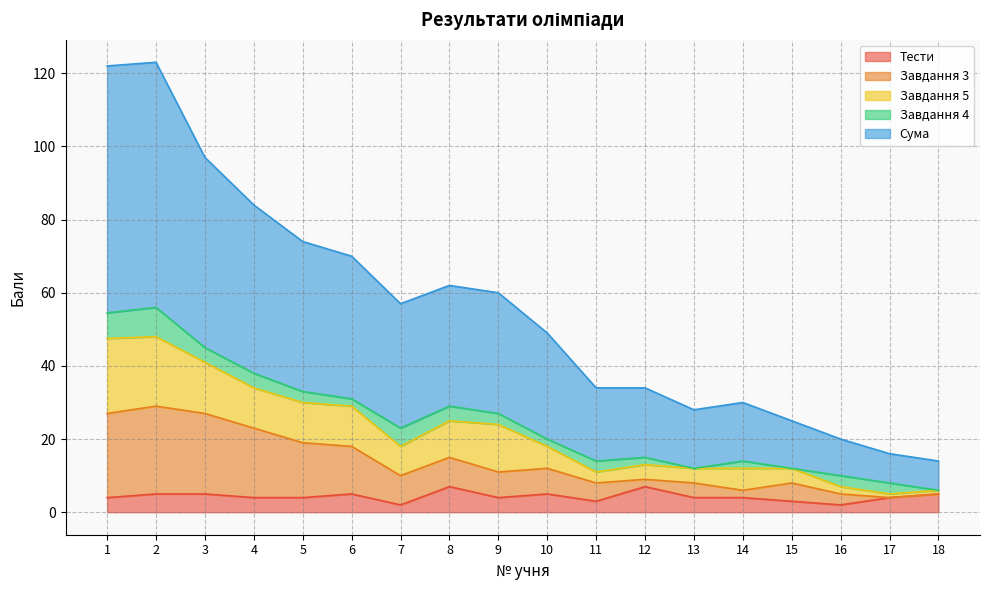

What is the lowest value of the Завдання 3 series?

4